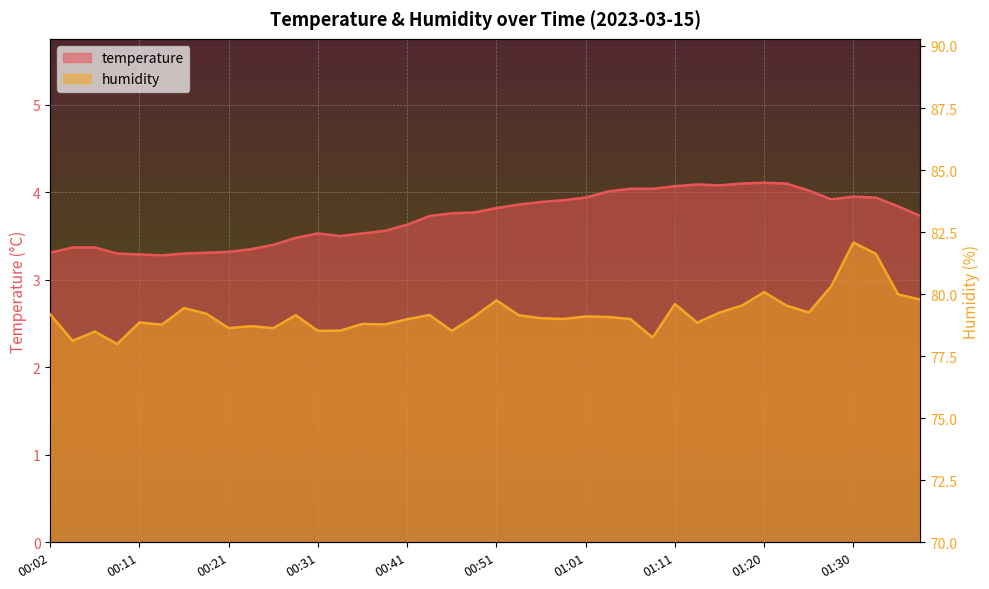

What is the label of the 28th point from the right?

00:31